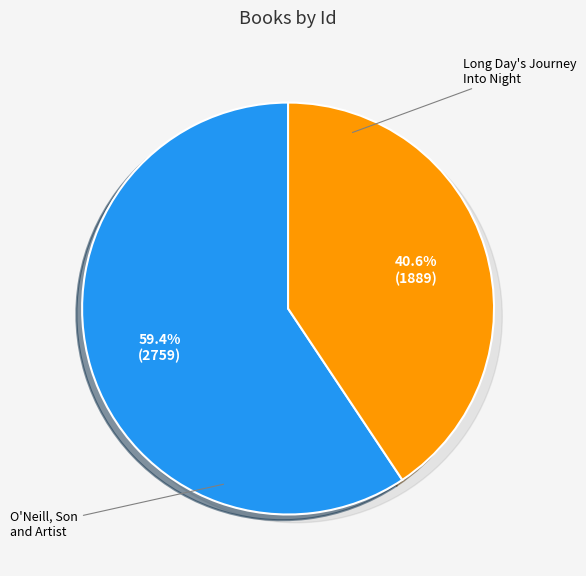

How many slices are in this pie chart?

2